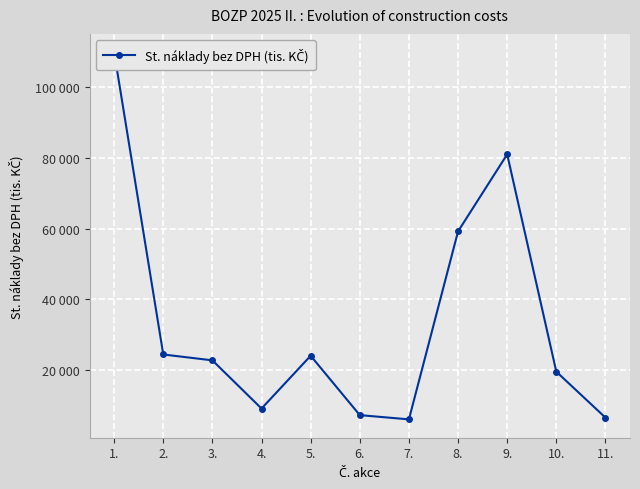

Rank the categories by value from highest to lowest.

1., 9., 8., 2., 5., 3., 10., 4., 6., 11., 7.